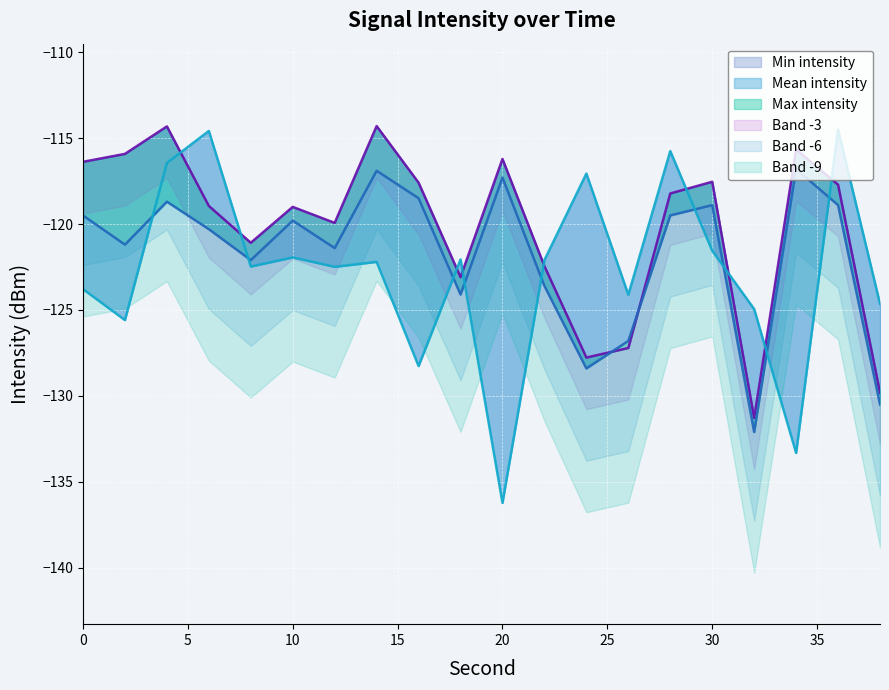

Count the number of categories in the chart.

20